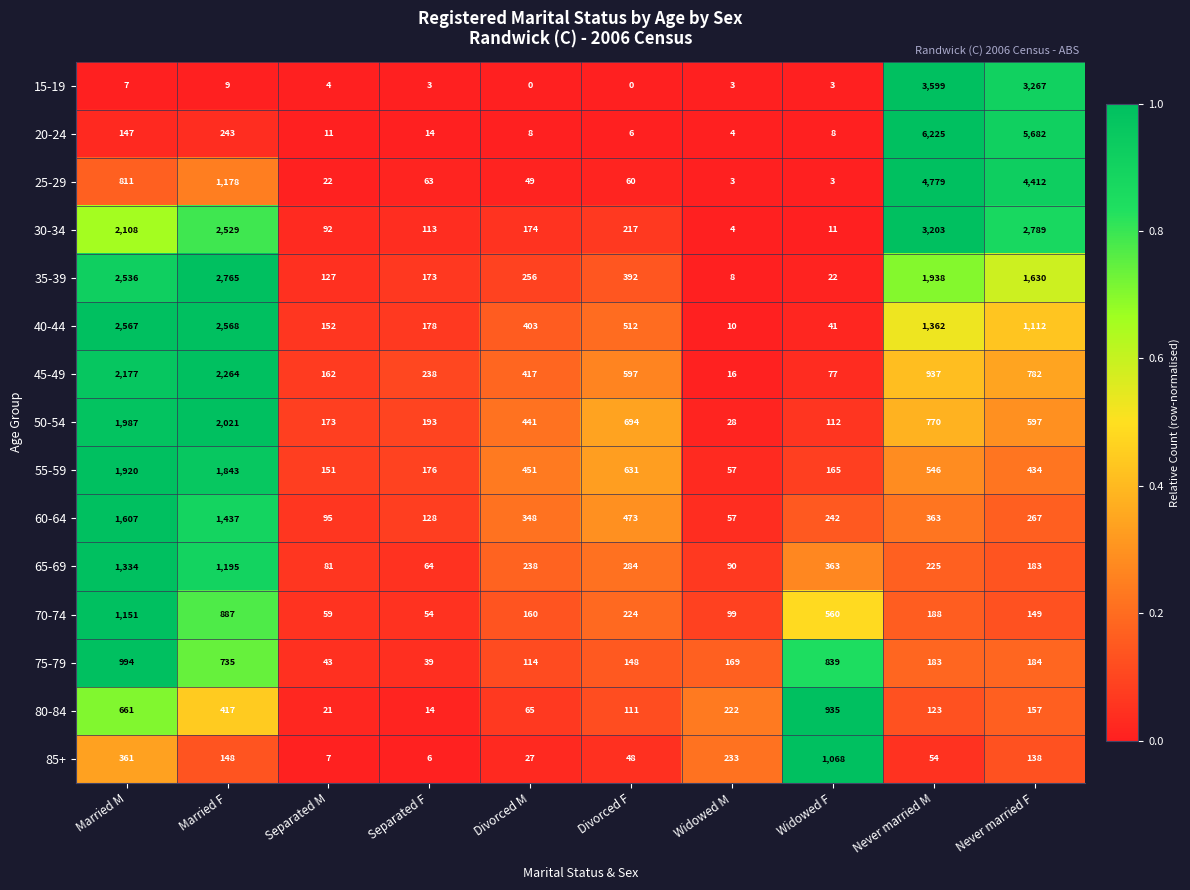

Which series has the largest range (max minus min)?

20-24